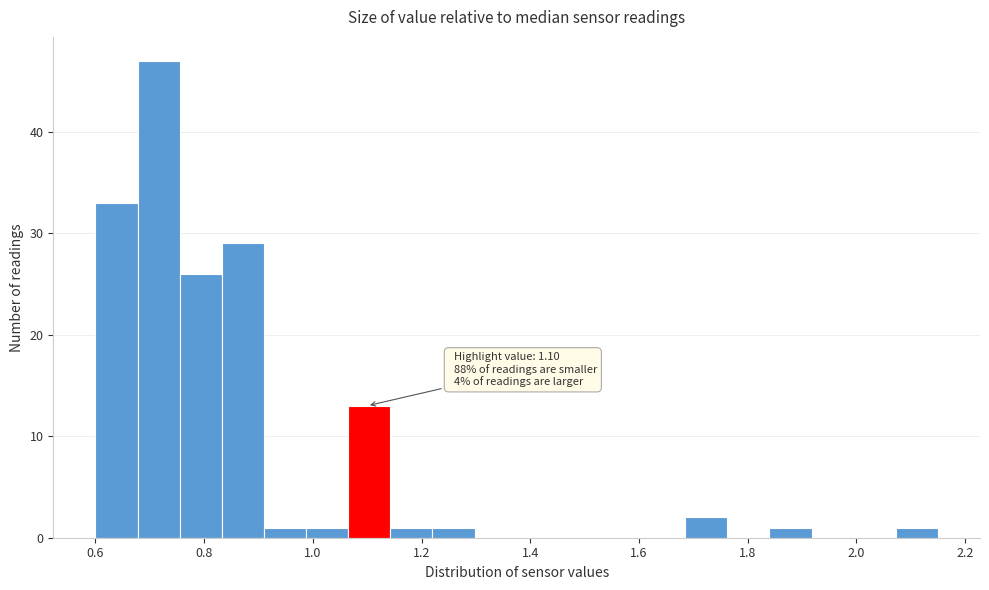

Around what value on the x-axis is the tallest bar? Give the approximate position of its centre, as read against the axis.

0.72